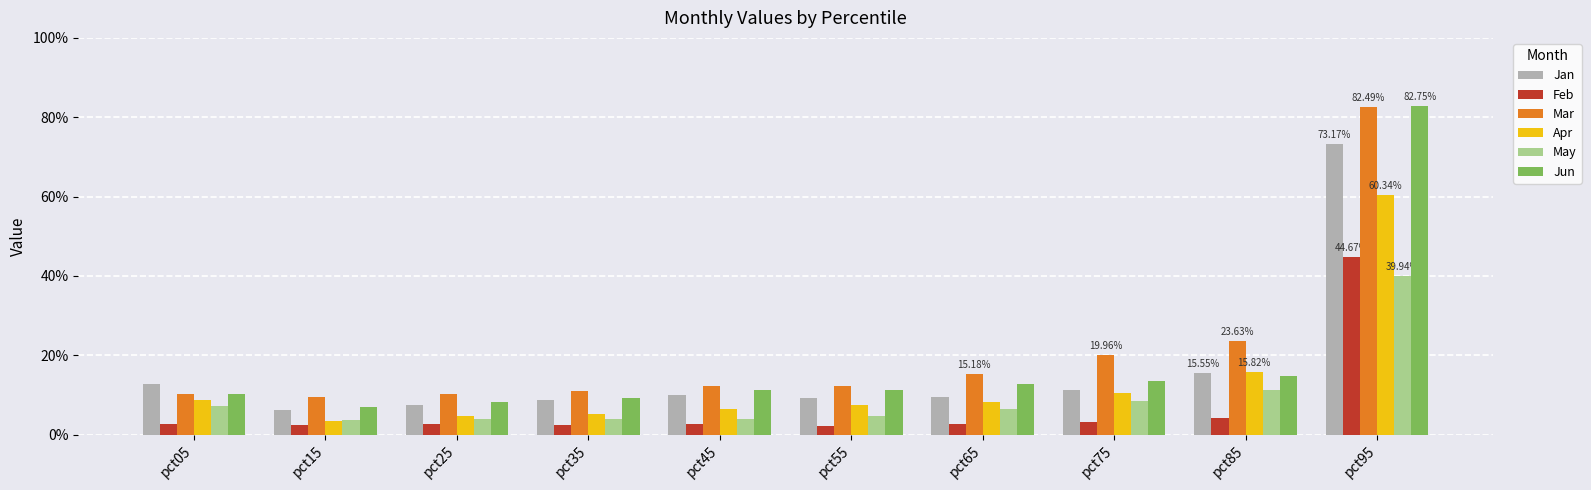

What are all the series names shown in the legend?

Jan, Feb, Mar, Apr, May, Jun